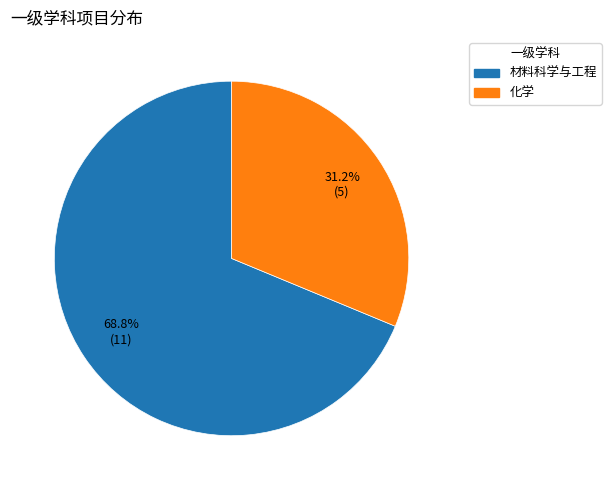

To the nearest percent, what portion does 化学 represent?

31%